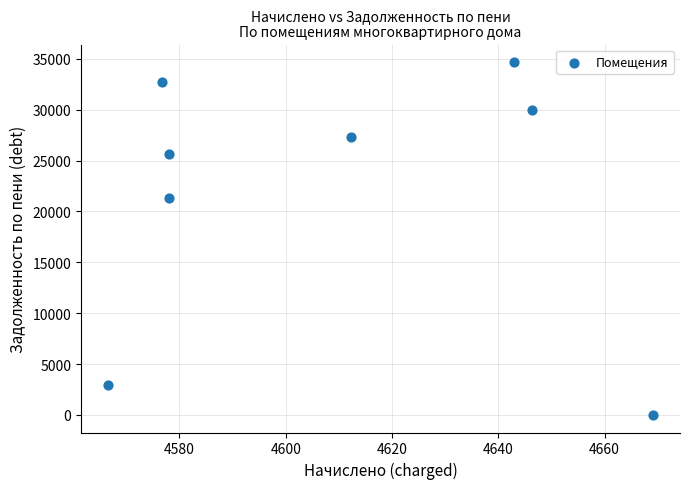

What Y value in the scatter plot is closest to 17341?

21365.5